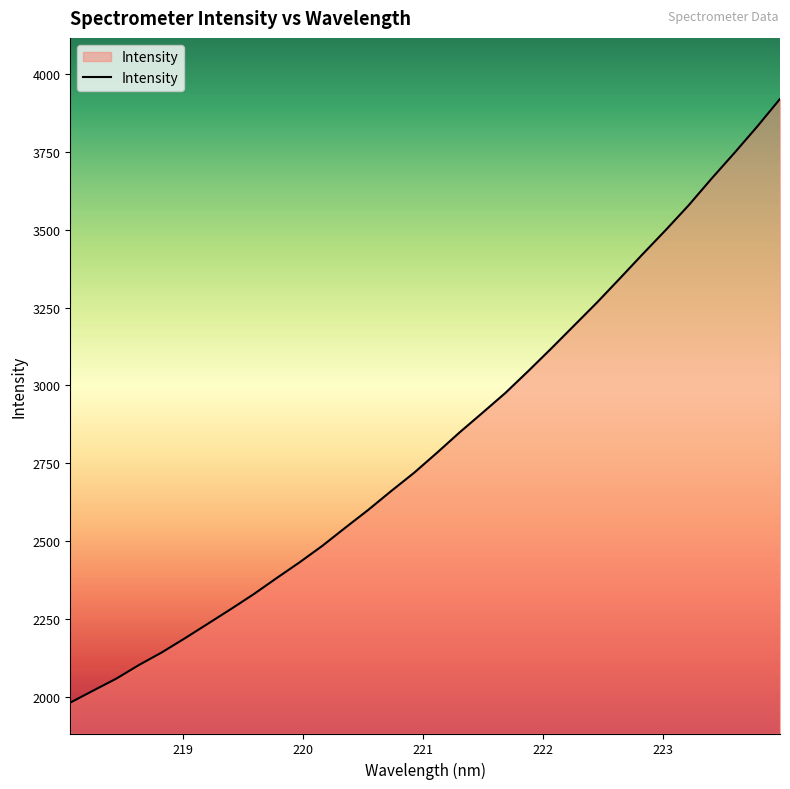

What is the greatest value displayed?

3920.1